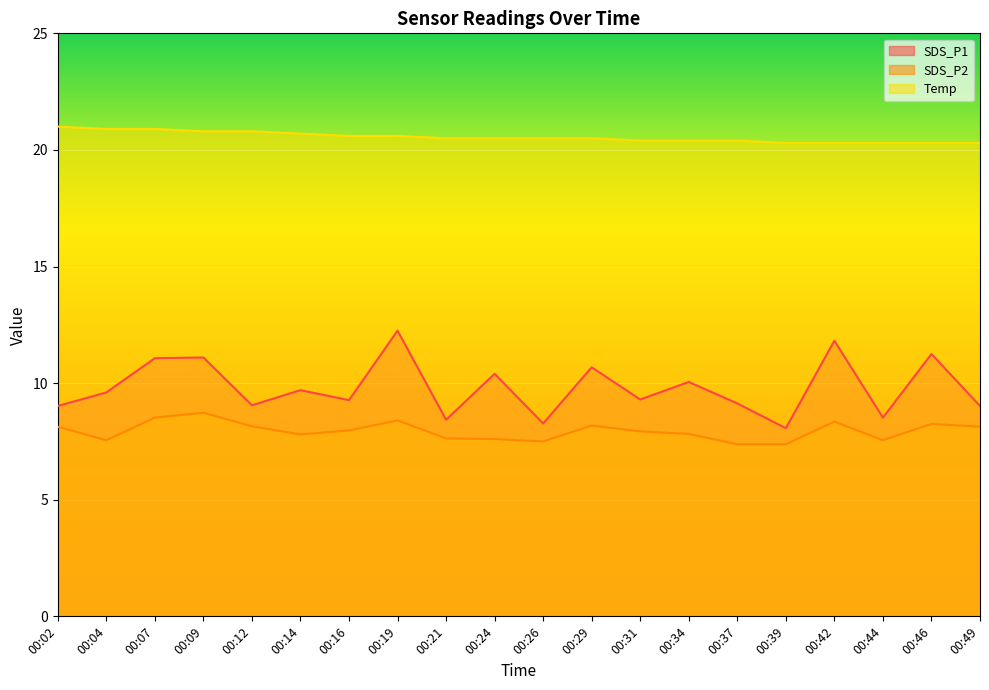

Rank the series at 00:14 from lowest to highest value.

SDS_P2, SDS_P1, Temp